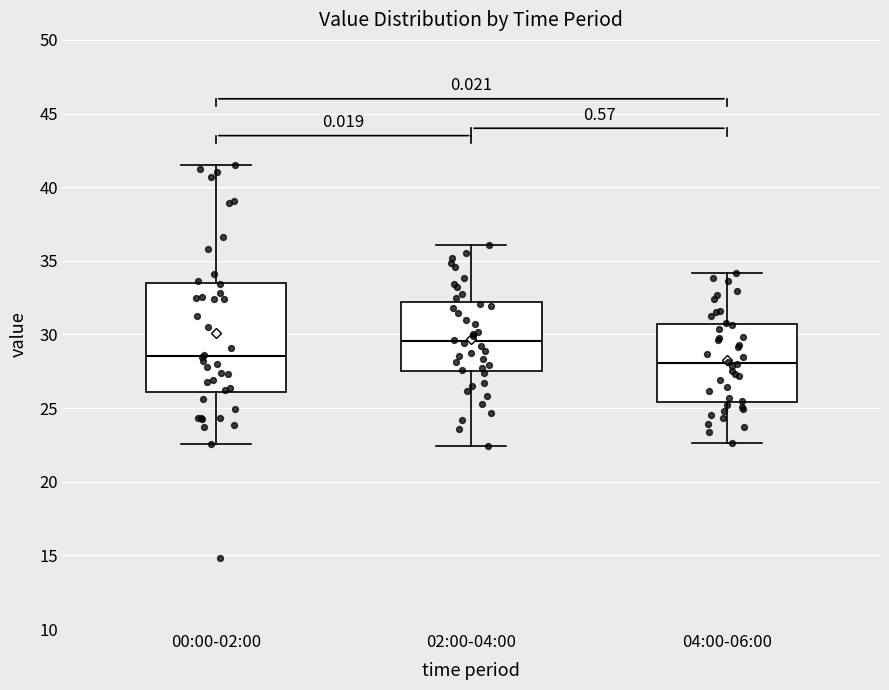

Reading left to right, transcribe this box plot: for each box, give where its median line is, the range the box spans, and where its two whiskers end, as read against the y-axis. The values are not printed on the chart, so give them approximately, as read against the axis.

00:00-02:00: median 28.5, box 26.0 to 33.5, whiskers 22.5 to 41.5
02:00-04:00: median 29.5, box 27.5 to 32.0, whiskers 22.5 to 36.0
04:00-06:00: median 28.0, box 25.5 to 30.5, whiskers 22.5 to 34.0